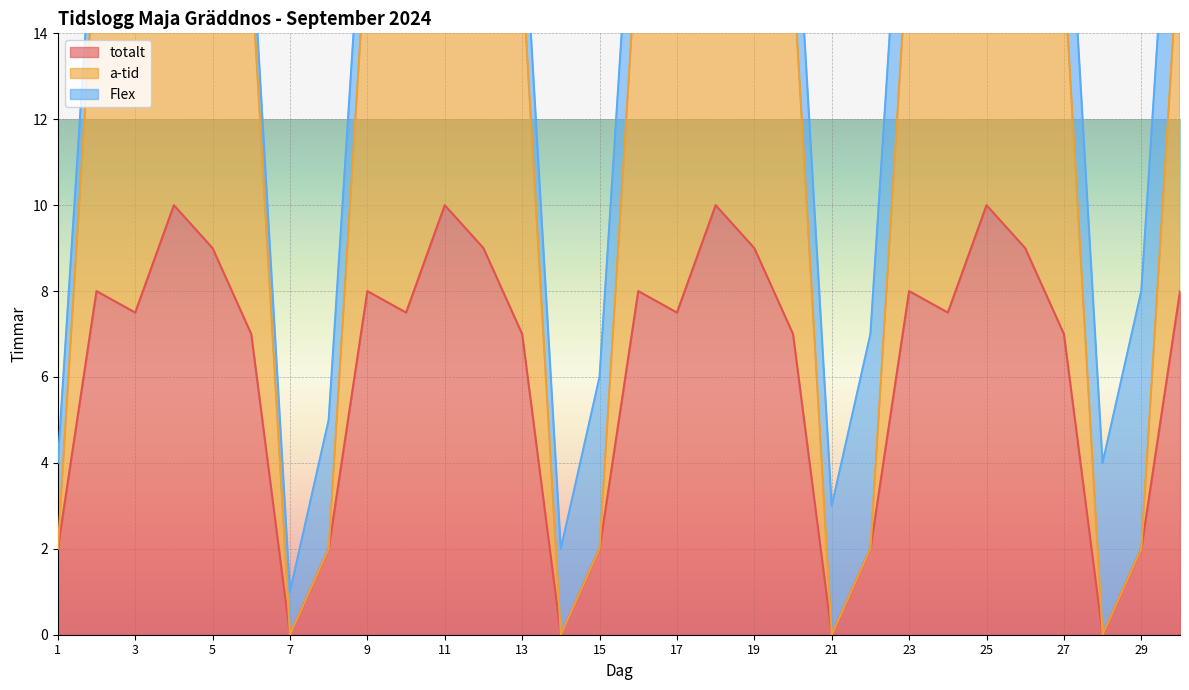

What is the highest value of the totalt series?

10.0